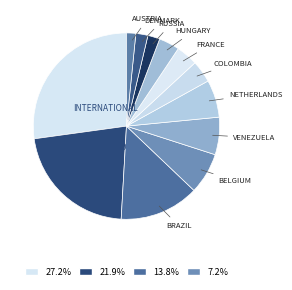

How many slices are in this pie chart?

12